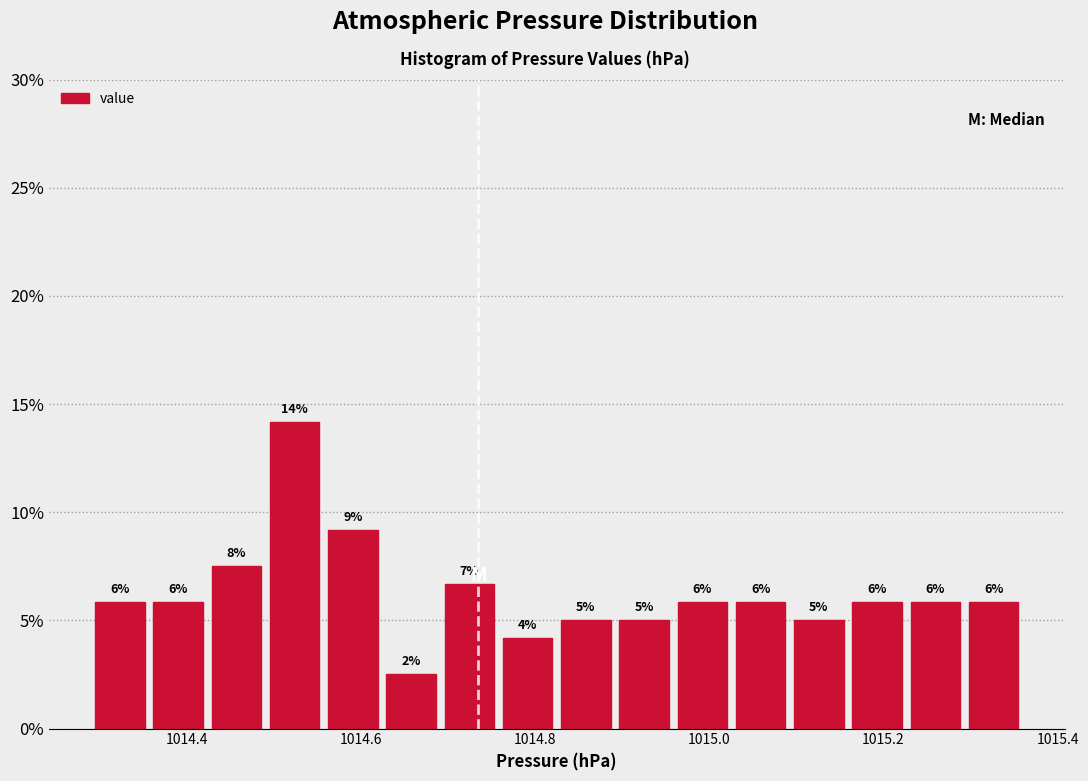

Around what value on the x-axis is the tallest bar? Give the approximate position of its centre, as read against the axis.

1014.52